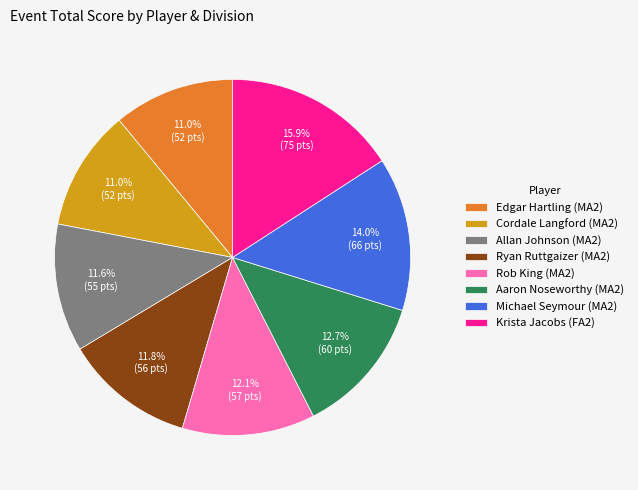

Does Michael Seymour (MA2) represent more than half of the total?

No